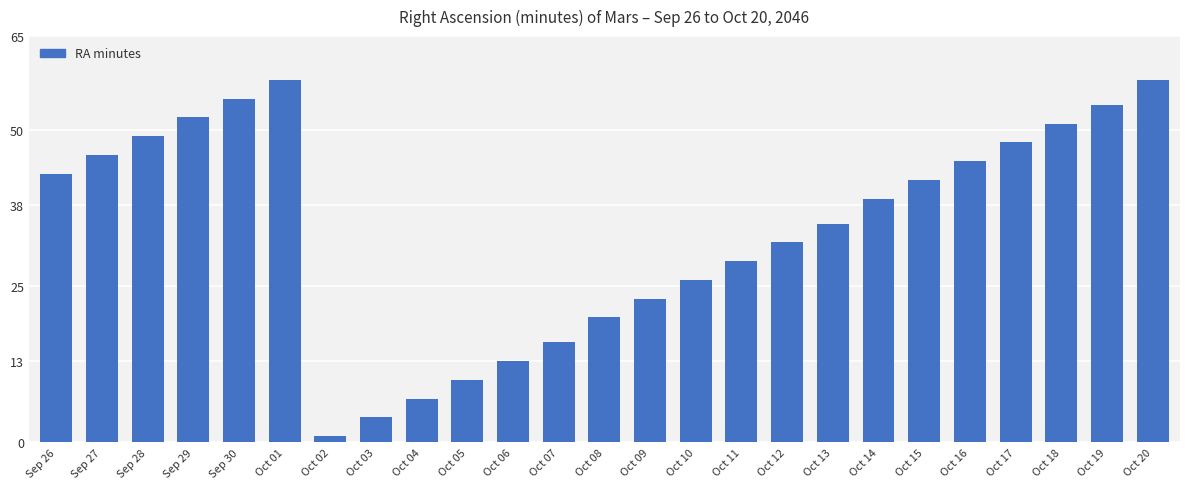

Reading left to right, list all the values displayed in this chart.

Sep 26=43	Sep 27=46	Sep 28=49	Sep 29=52	Sep 30=55	Oct 01=58	Oct 02=1	Oct 03=4	Oct 04=7	Oct 05=10	Oct 06=13	Oct 07=16	Oct 08=20	Oct 09=23	Oct 10=26	Oct 11=29	Oct 12=32	Oct 13=35	Oct 14=39	Oct 15=42	Oct 16=45	Oct 17=48	Oct 18=51	Oct 19=54	Oct 20=58